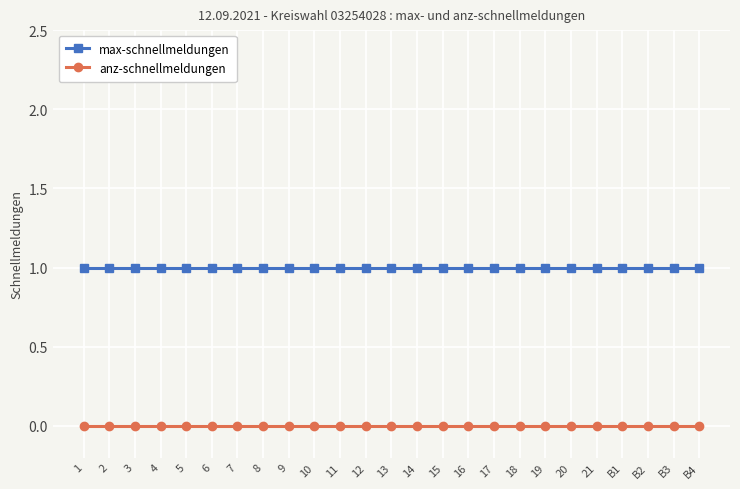

What is the label of the 21st point from the left?

21